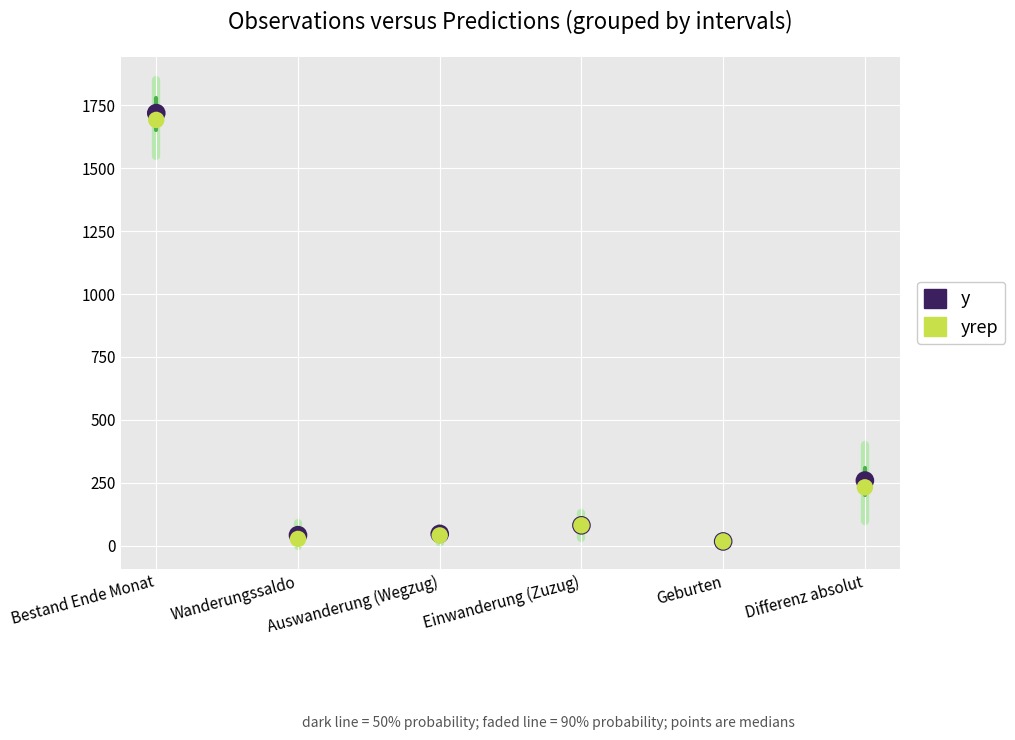

Across all series, what Y value is closest to 868?

259